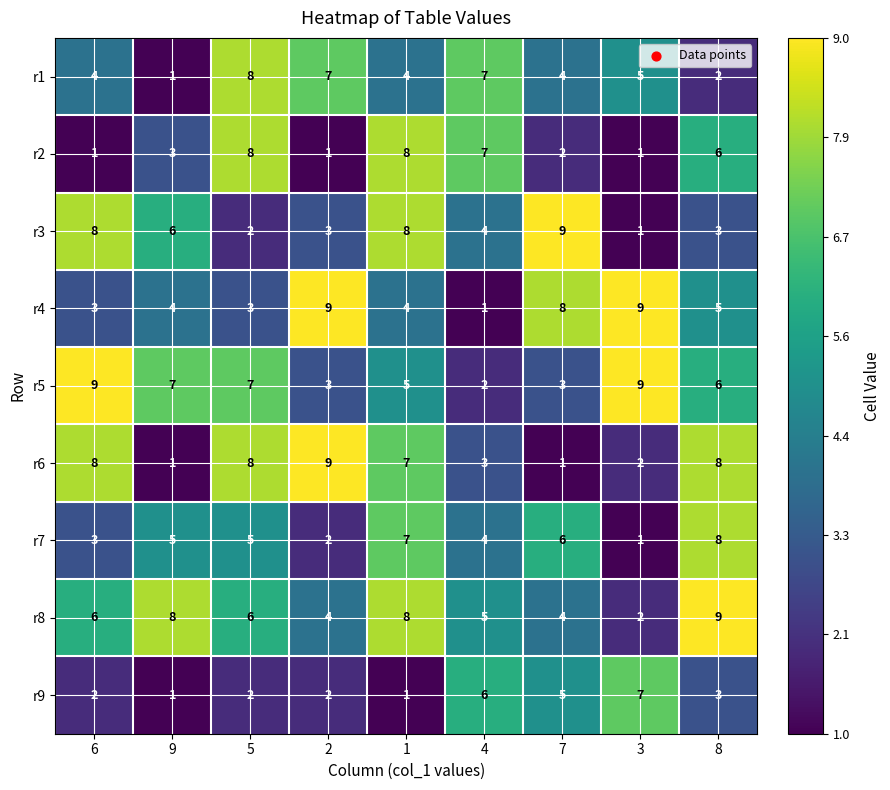

Between 1 and 4, which series saw the biggest shift?

r9